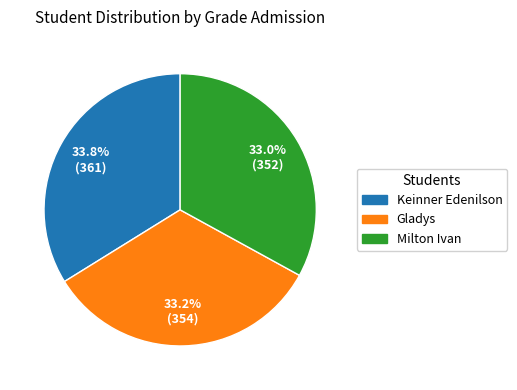

Is there any slice that represents more than half of the pie?

No